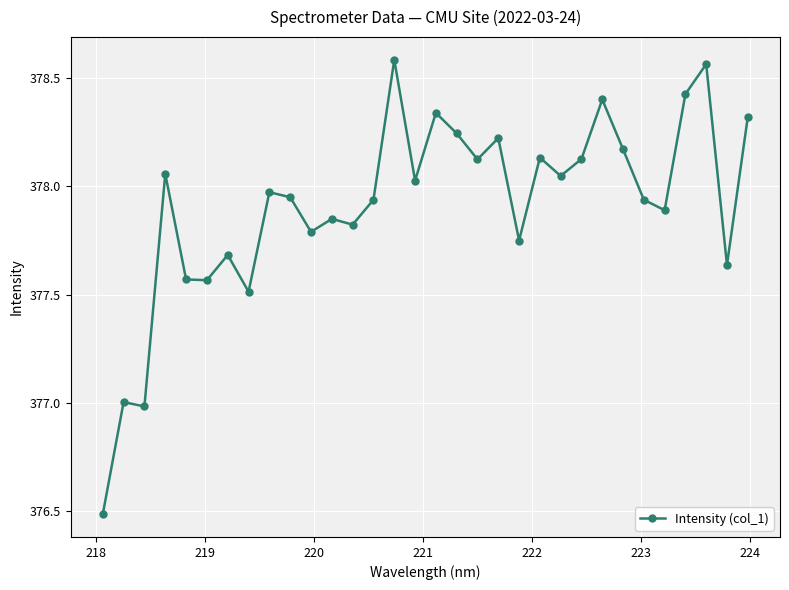

True or false: there are more than 2 points higher than both neighbors.

True